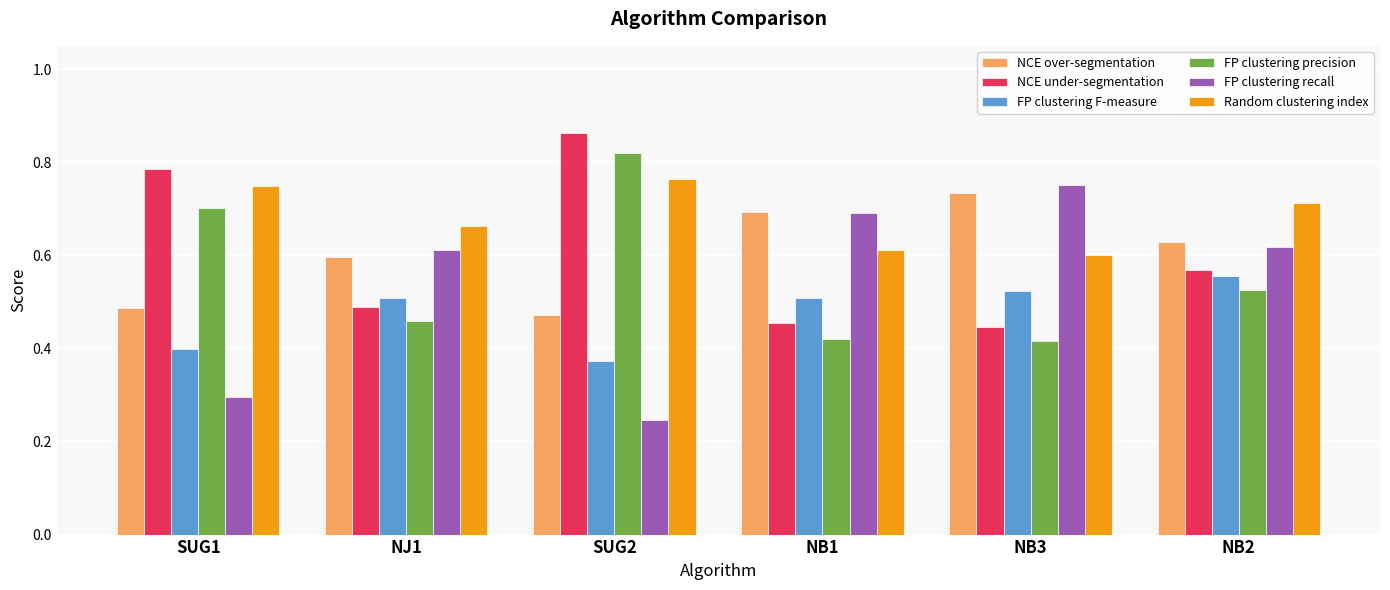

How many groups of bars are there?

6